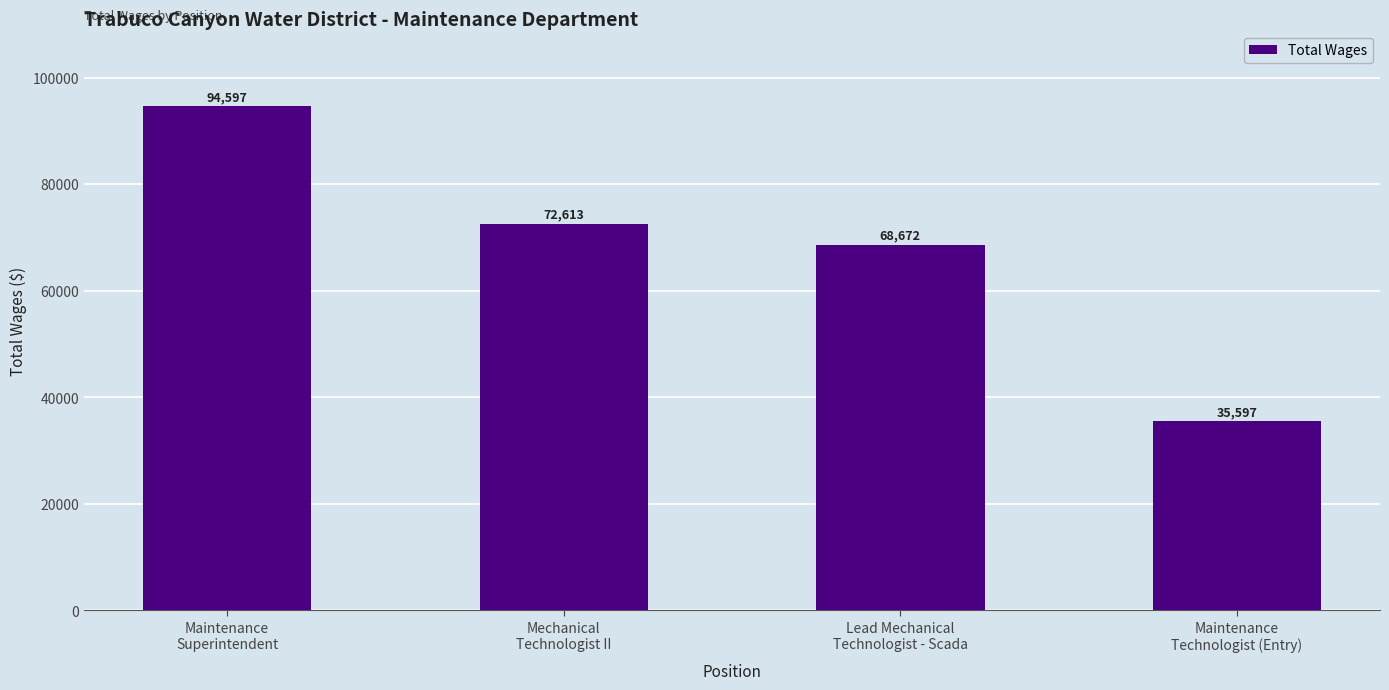

Reading left to right, list all the values displayed in this chart.

Maintenance
Superintendent=94597	Mechanical
Technologist II=72613	Lead Mechanical
Technologist - Scada=68672	Maintenance
Technologist (Entry)=35597